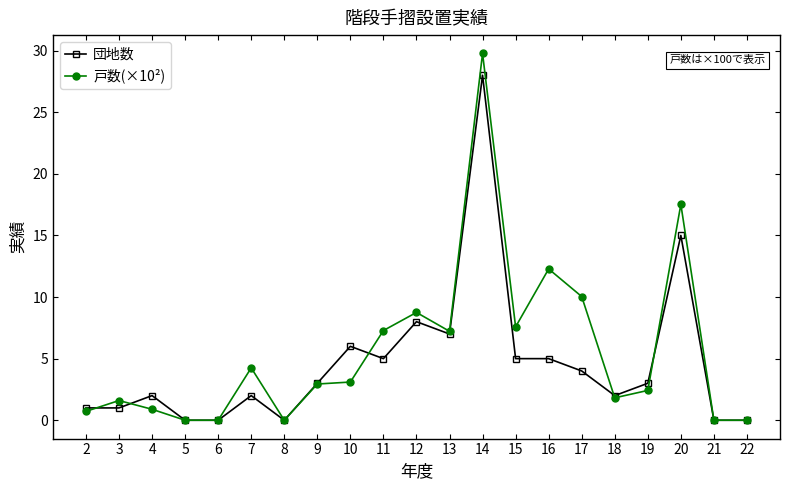

Count the number of data series in this chart.

2